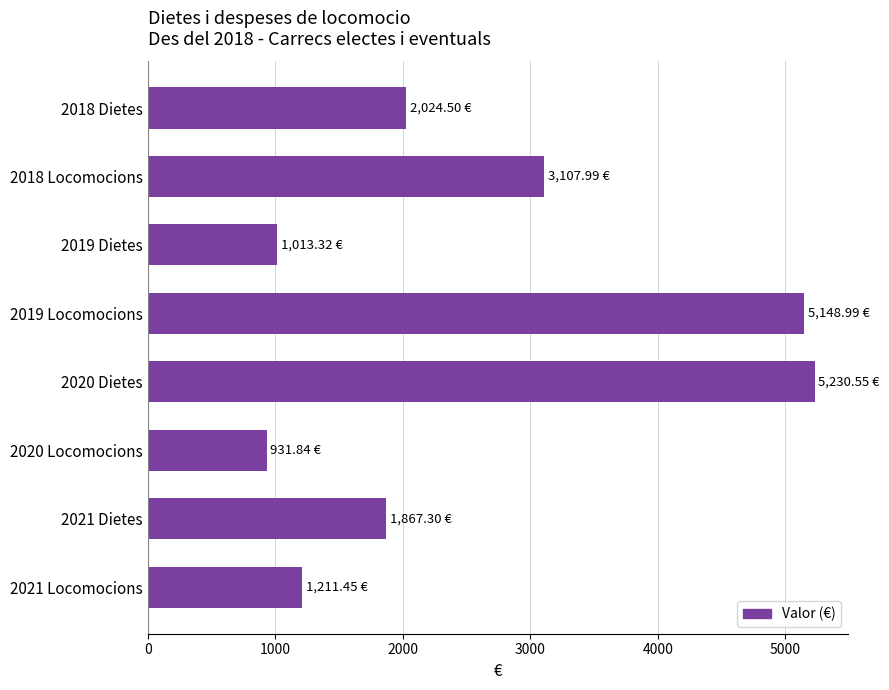

What is the change in value from 2020 Dietes to 2021 Locomocions?

-4019.1